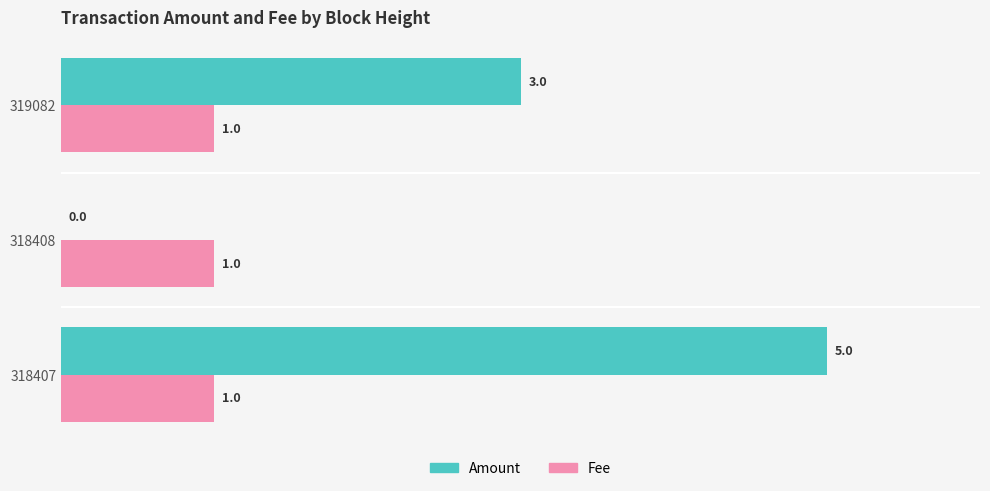

At which category is the sum across all series the highest?

318407